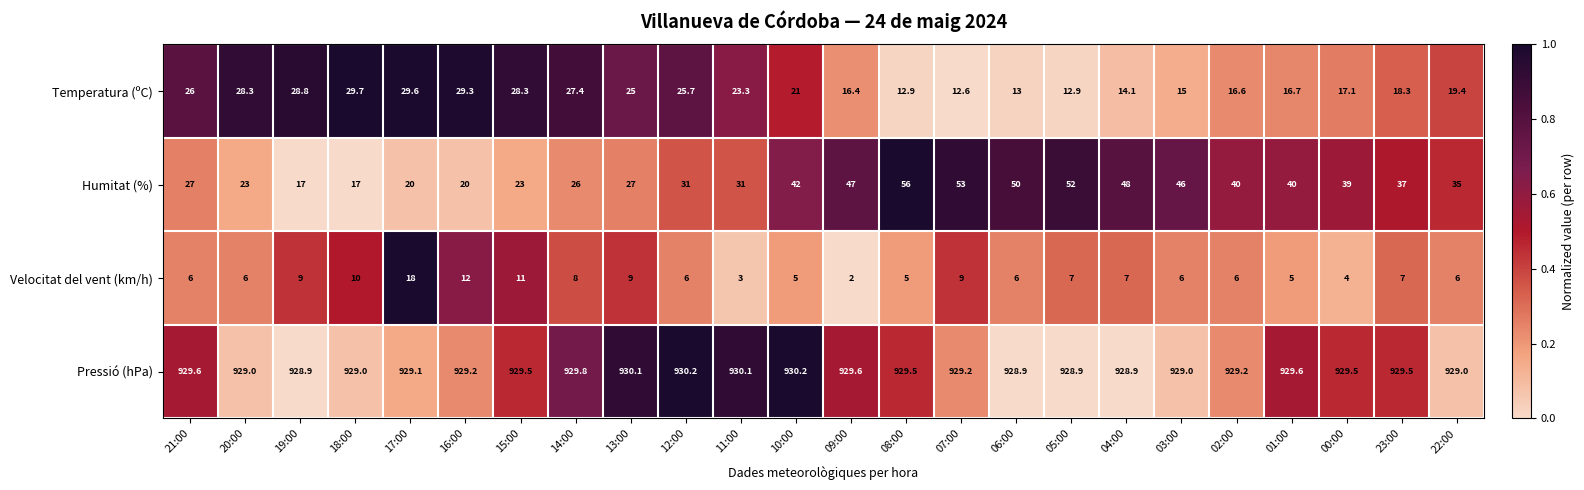

What is the sum of all Pressió (hPa) values?

22305.5